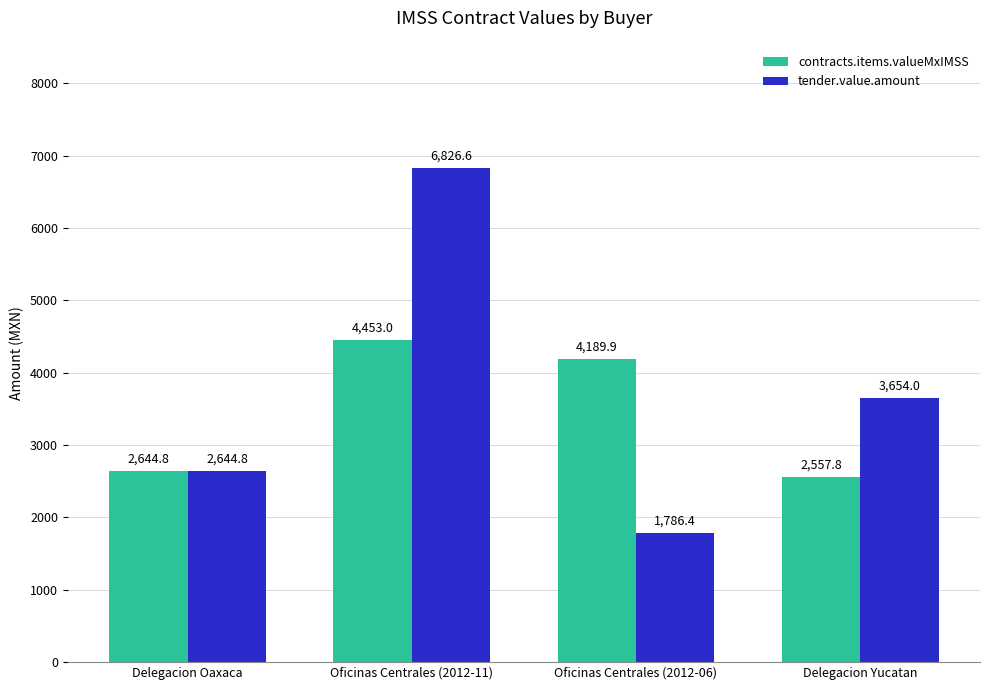

What position from the right is Oficinas Centrales (2012-11)?

3